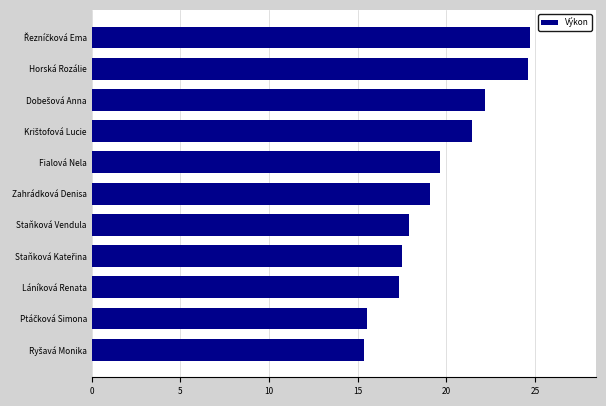

What is the approximate value at Zahrádková Denisa?

19.1